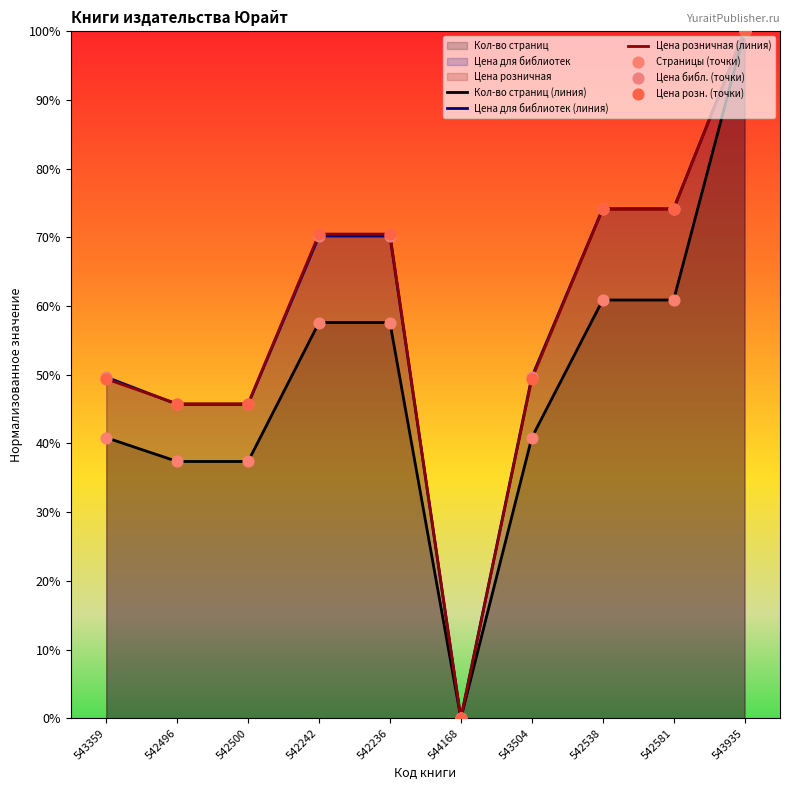

Which series contains the highest Y value?

Кол-во страниц (линия)